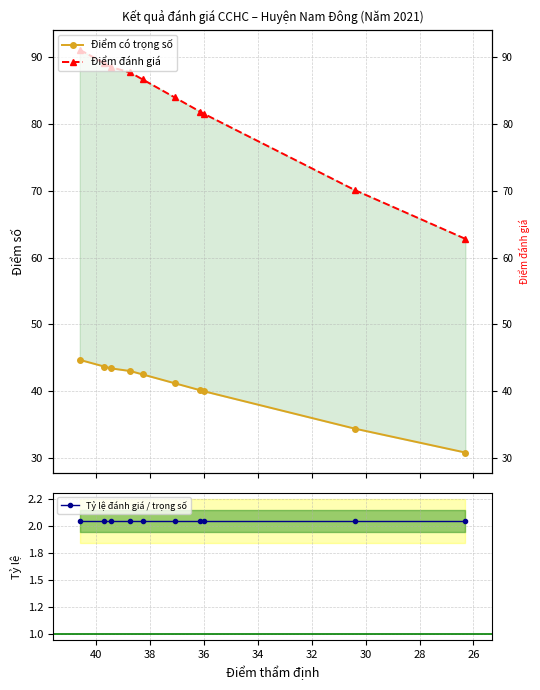

What is the value of the Điểm đánh giá point at the 10th from the left?

62.8